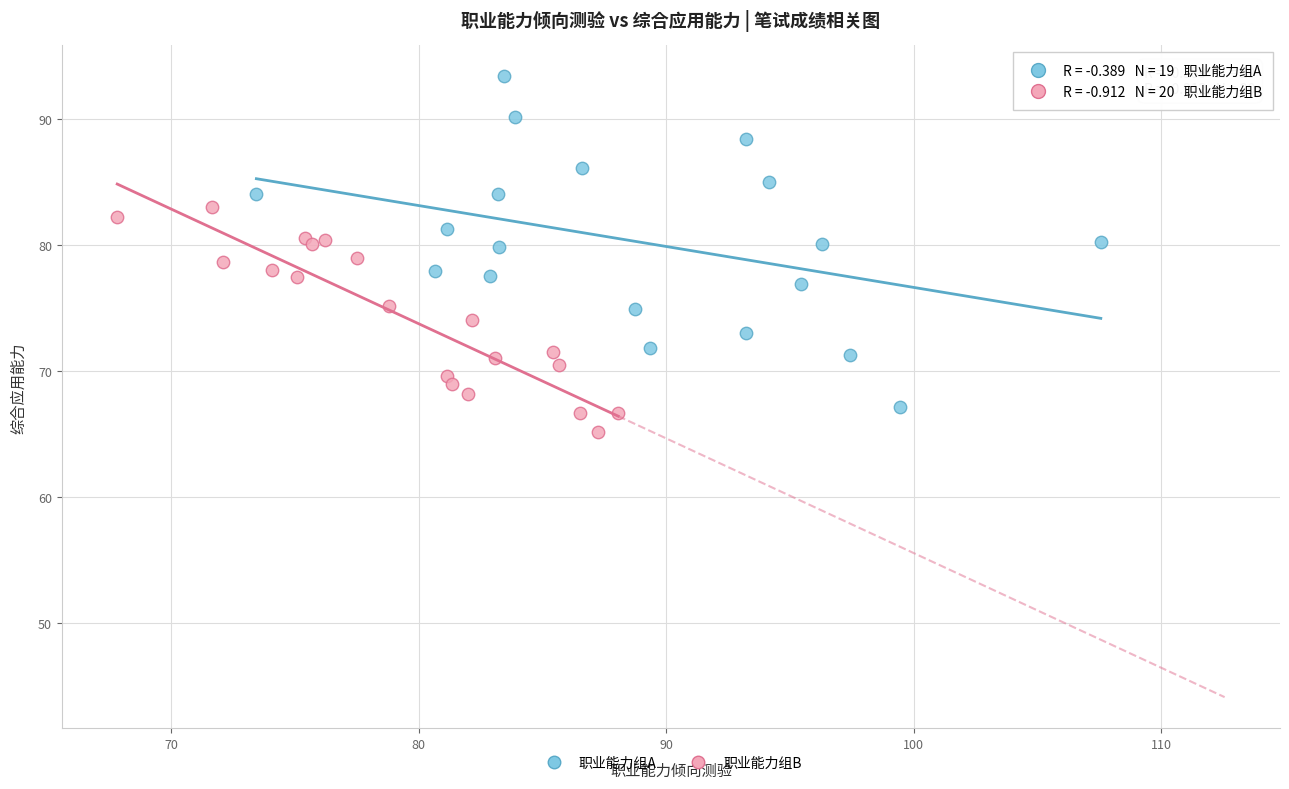

Which series has the widest spread of Y values?

职业能力组A